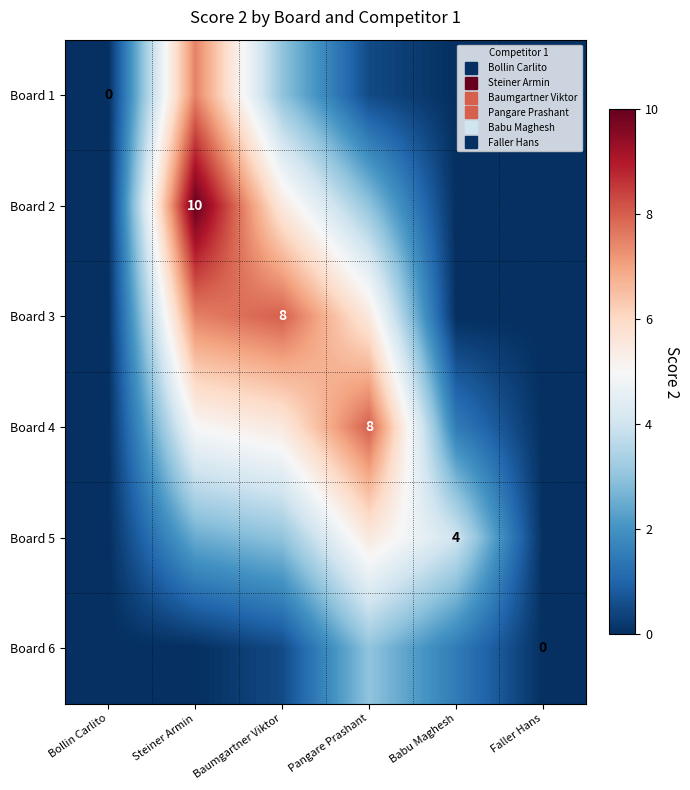

What is the maximum value shown in the chart?

10.0